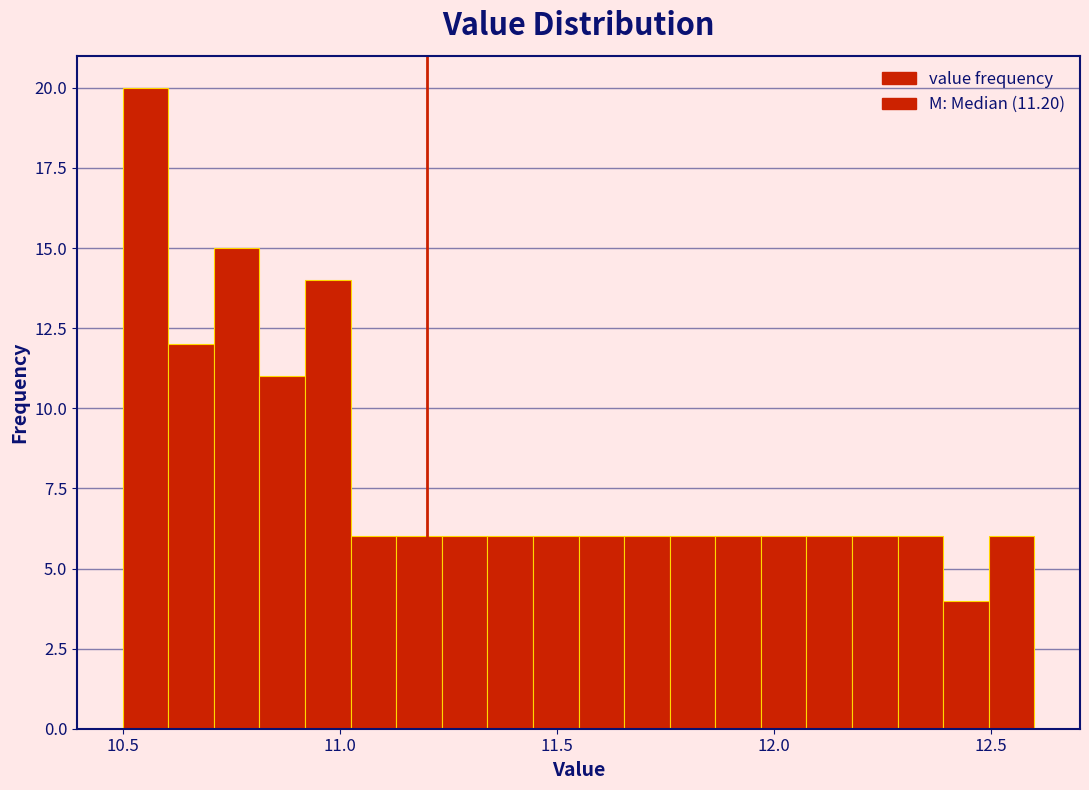

Read against the x-axis, roughly where is the centre of the tallest bar?

10.55